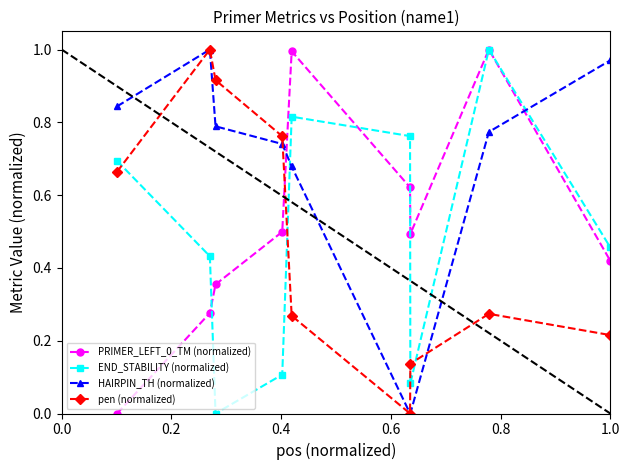

How many interior local peaks does the pen (normalized) series have?

2